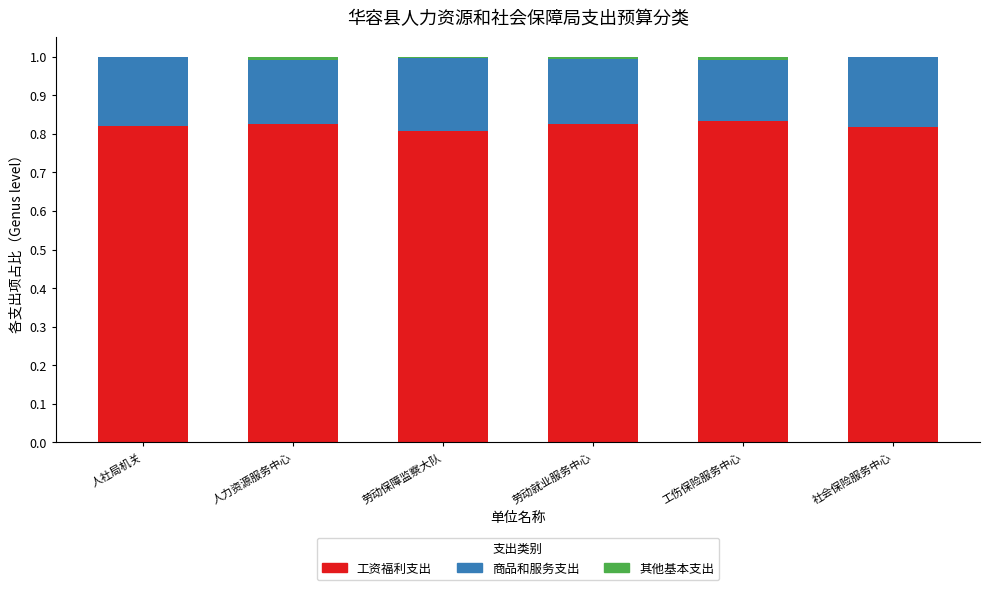

The 工资福利支出 series shows 0.8 at 工伤保险服务中心. True or false?

True